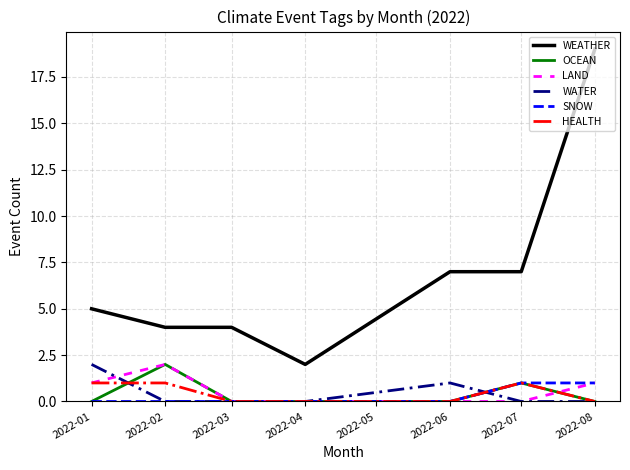

Which series has the largest total across all categories?

WEATHER